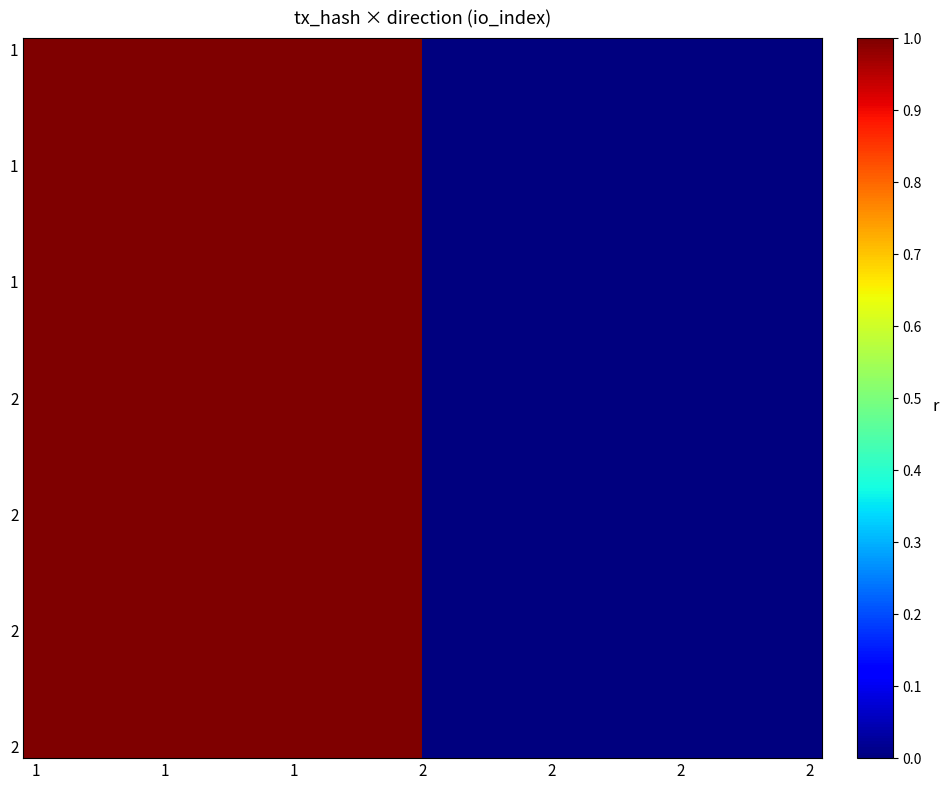

Which series has the largest total across all categories?

1